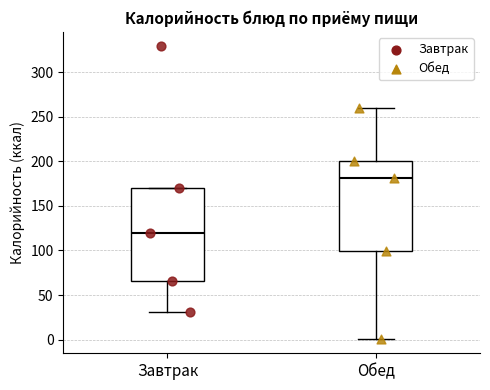

Reading left to right, read every box against the y-axis: the position of its median line, the range the box covers, and the ends of its whiskers. The values are not printed on the chart, so give them approximately, as read against the axis.

Завтрак: median 120, box 65 to 170, whiskers 30 to 170
Обед: median 180, box 100 to 200, whiskers 0 to 260